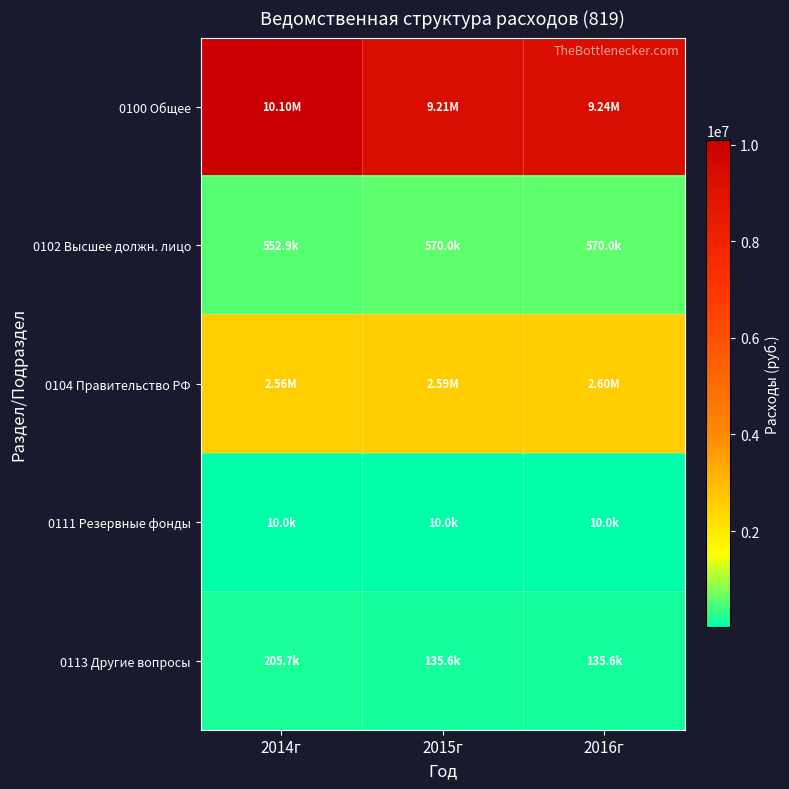

Which has a higher value, 2016г or 2014г?

2014г